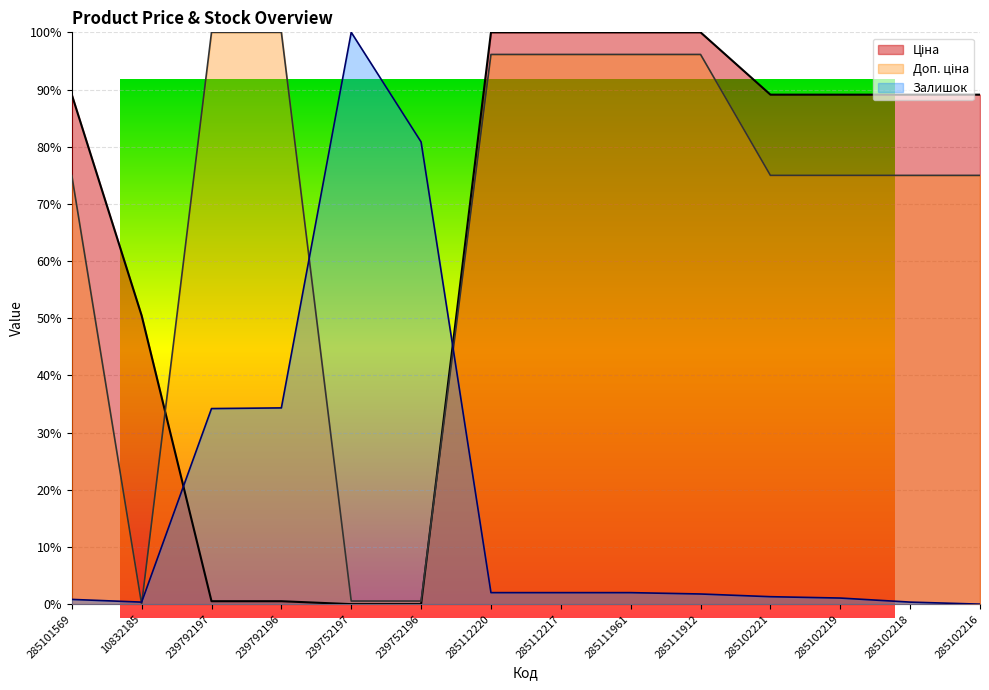

How many values in Доп. ціна are above zero?

13